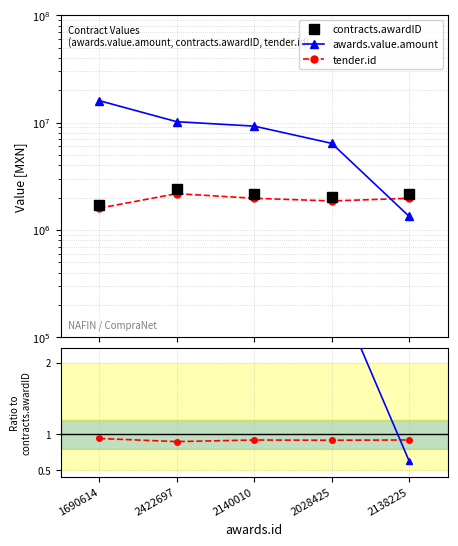

How many interior local valleys does the contracts.awardID series have?

1